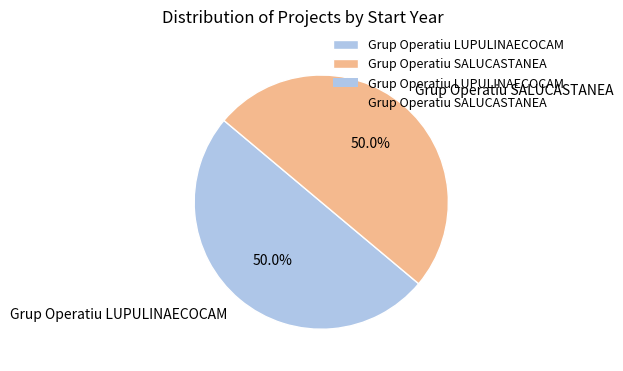

What is the total percentage of Grup Operatiu LUPULINAECOCAM and Grup Operatiu SALUCASTANEA?

100.0%